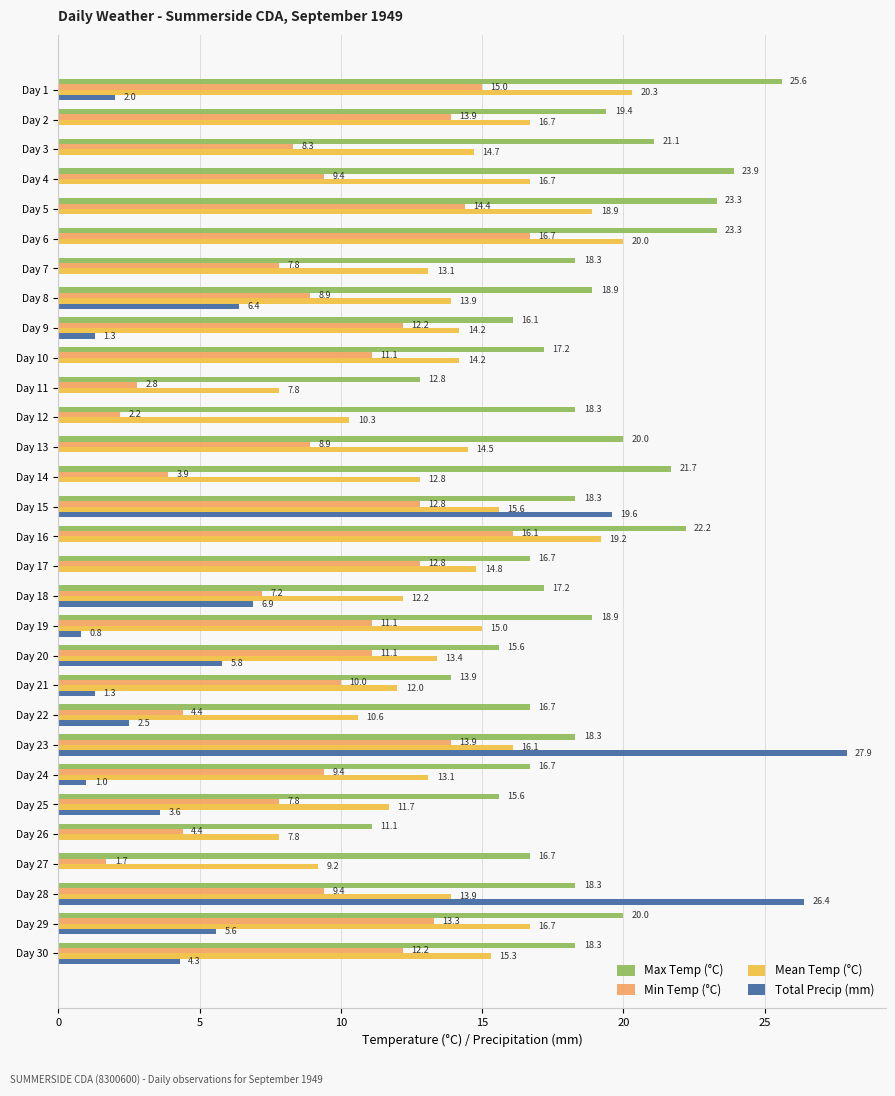

Which series has the largest total across all categories?

Max Temp (°C)